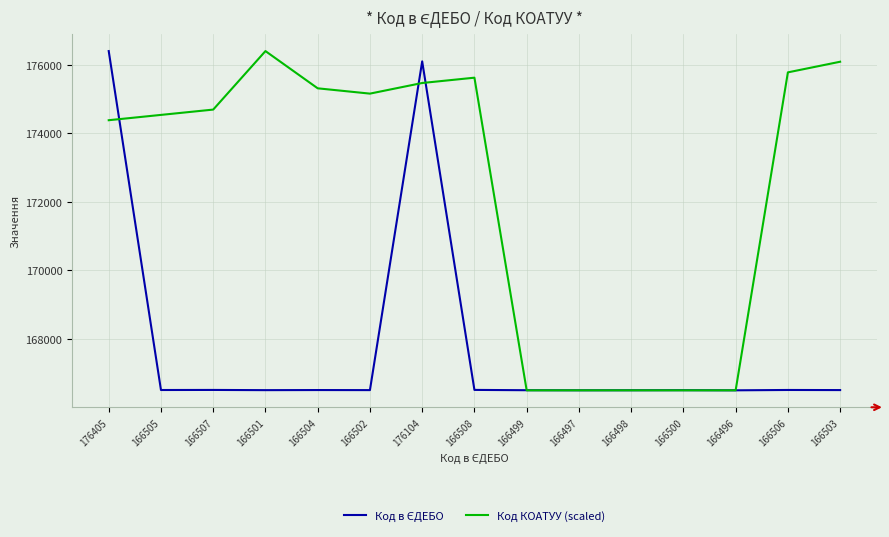

Is it true that Код КОАТУУ (scaled) equals 174540.8 at 166505?

True